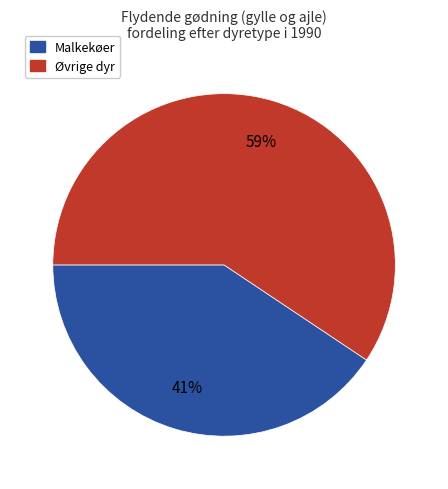

Is there any slice that represents more than half of the pie?

Yes